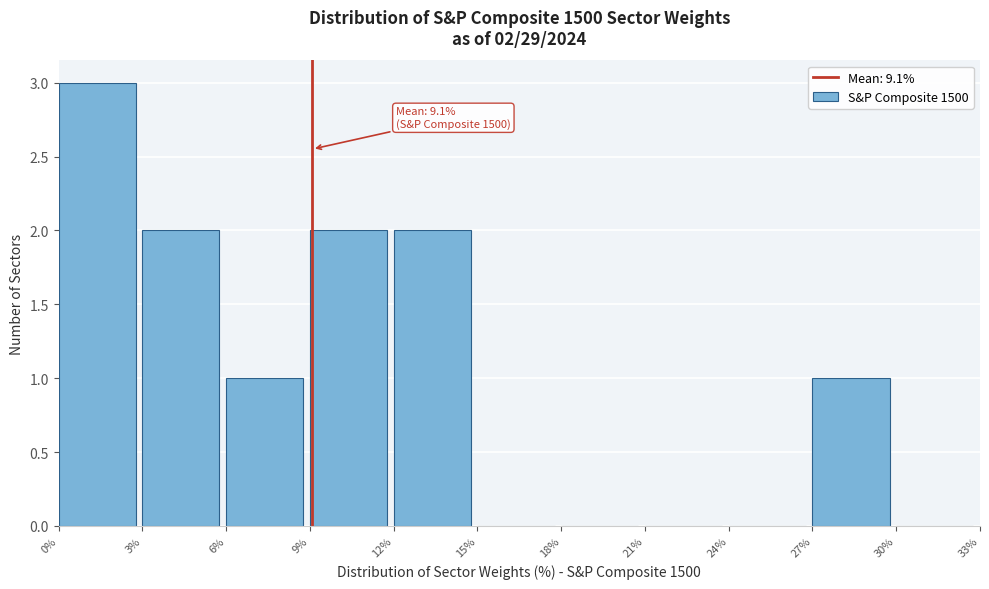

Which range on the x-axis has the tallest bar?

0% to 3%